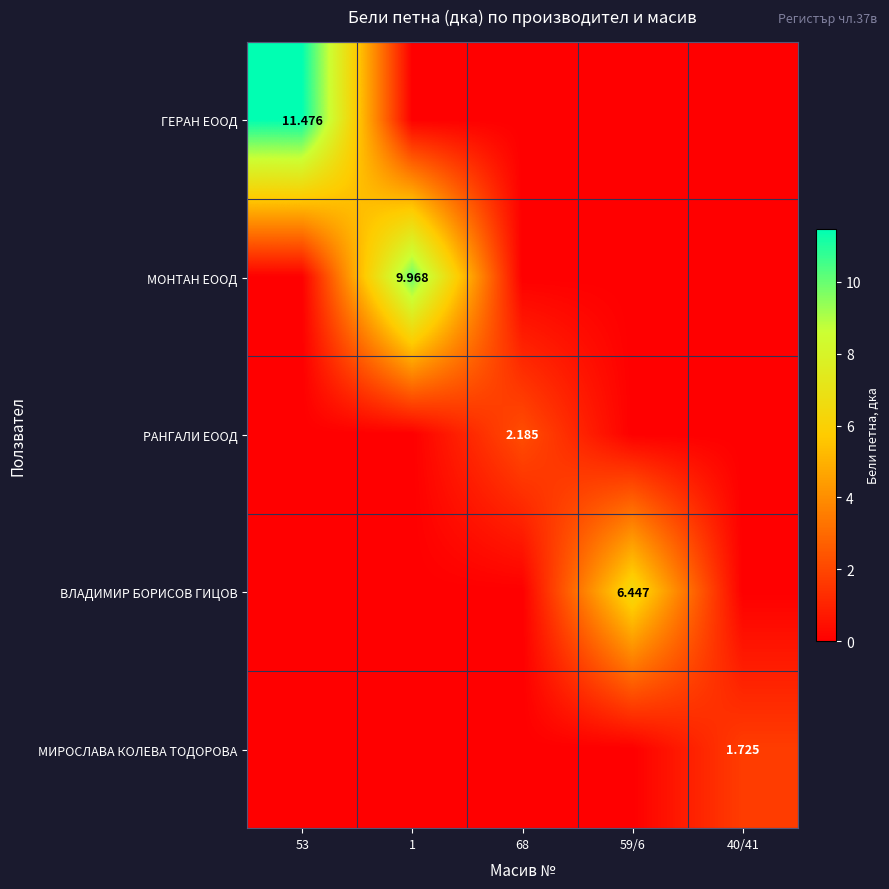

Count the РАНГАЛИ ЕООД values in the range 0 to 1.

4